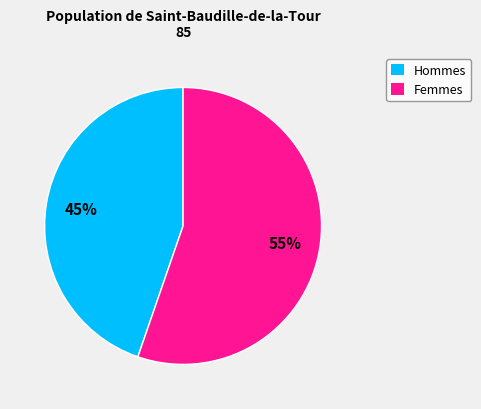

Is there any slice that represents more than half of the pie?

Yes